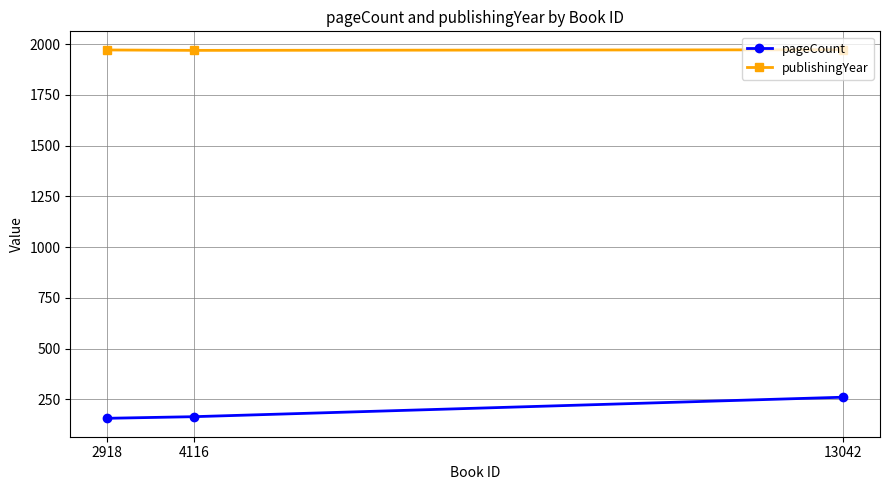

What are all the series names shown in the legend?

pageCount, publishingYear